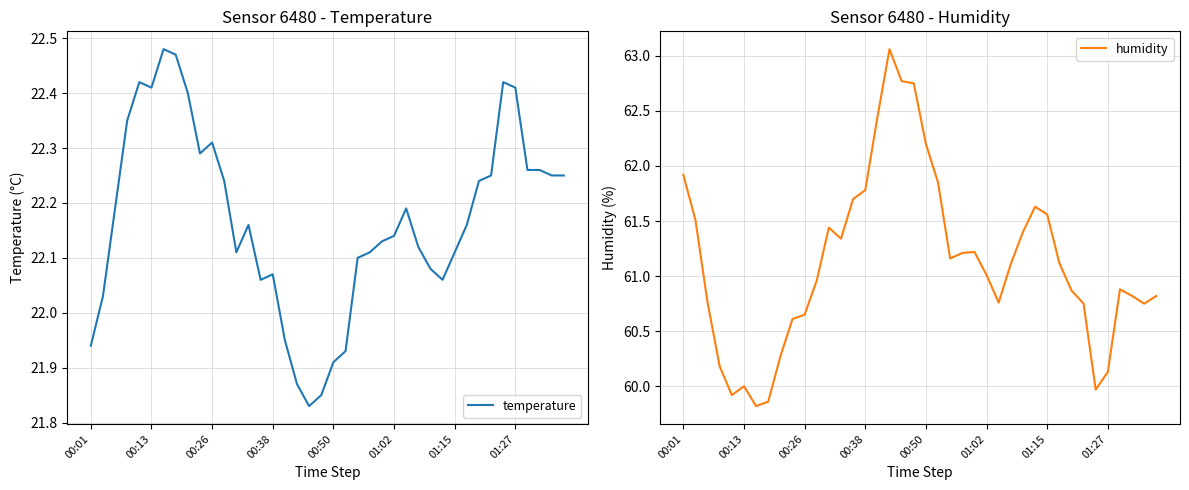

What is the smallest value displayed?

21.8